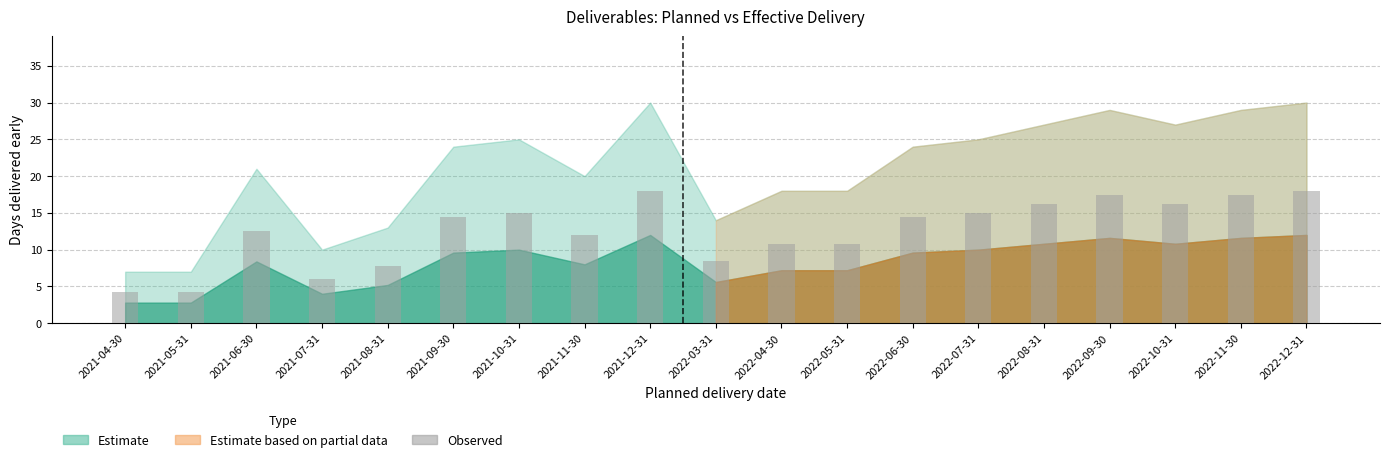

How many values exceed 14?

10